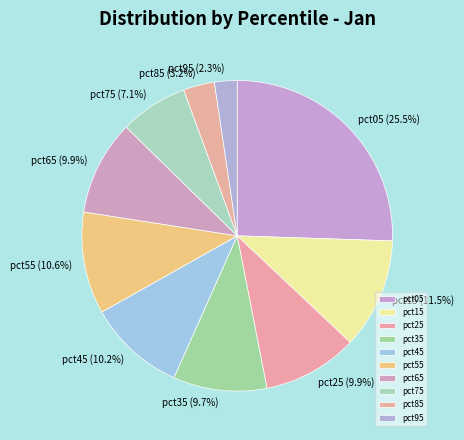

Which category has the biggest portion of the pie?

pct05